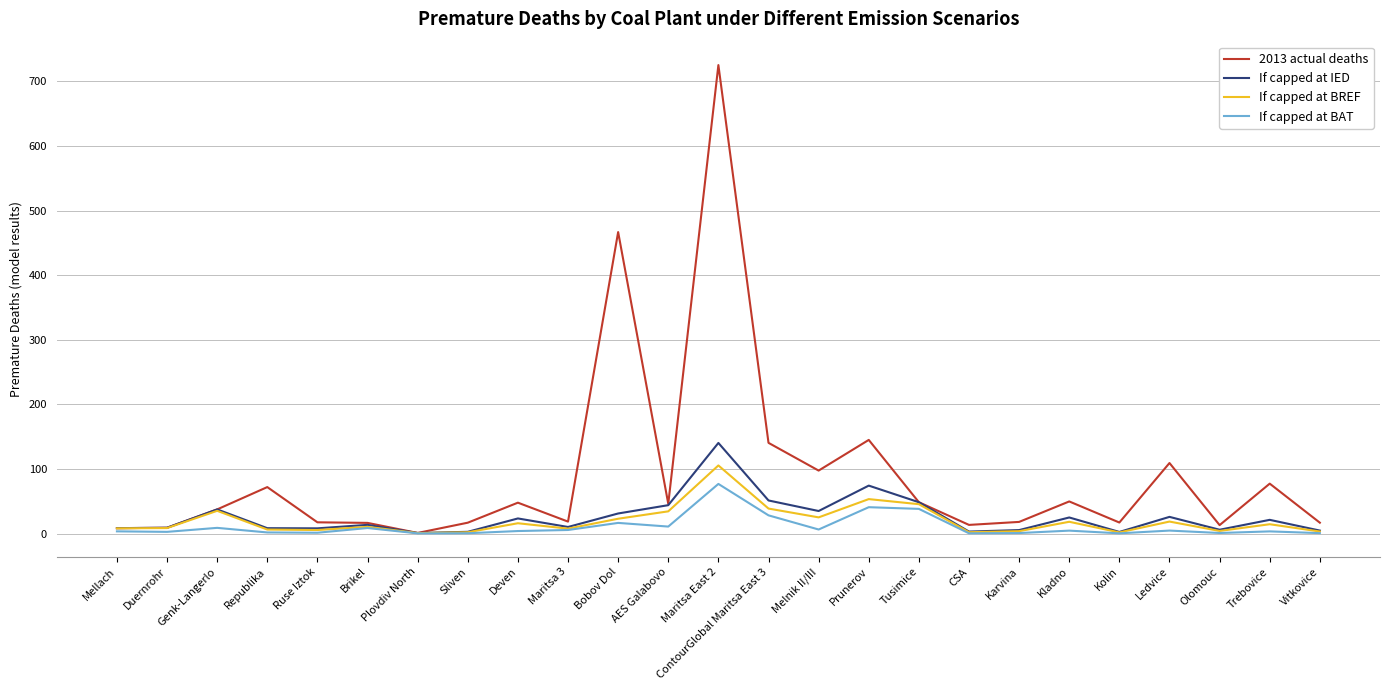

What is the minimum value shown in the chart?

0.4